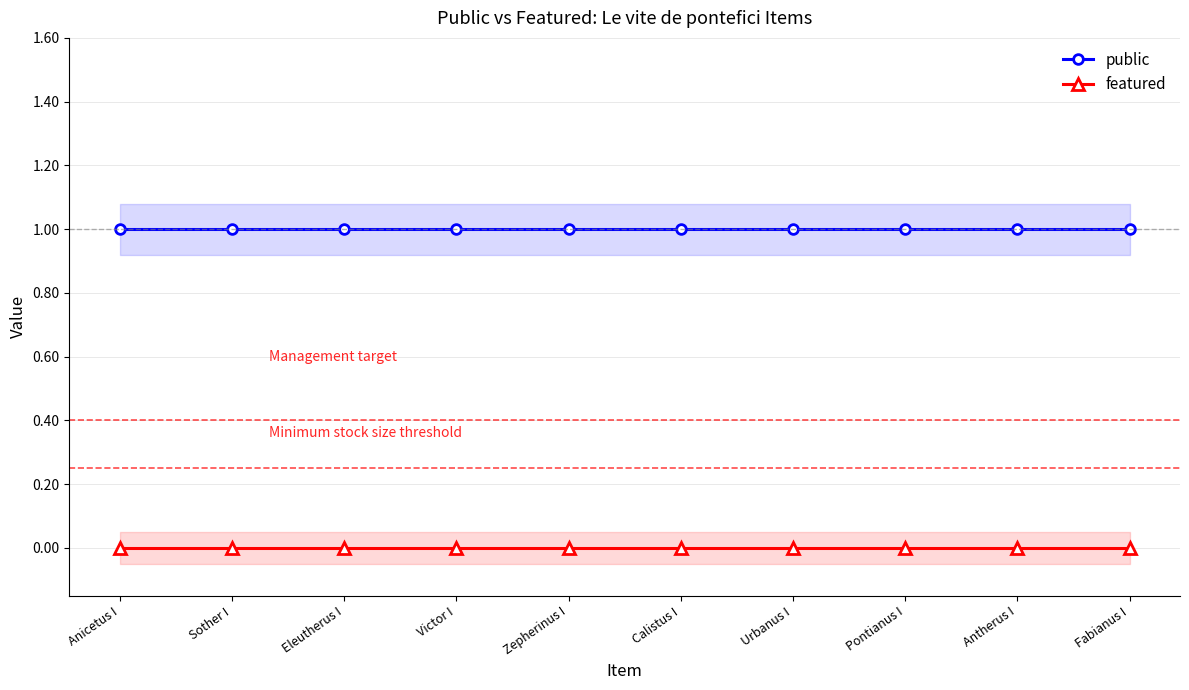

Between Anicetus I and Urbanus I, which is larger?

Anicetus I